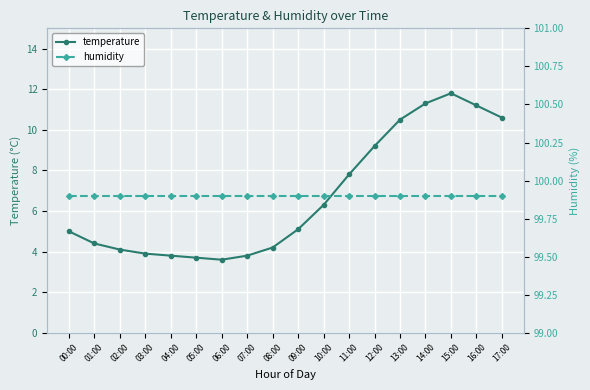

At 02:00, list the series in order from smallest to largest.

temperature, humidity